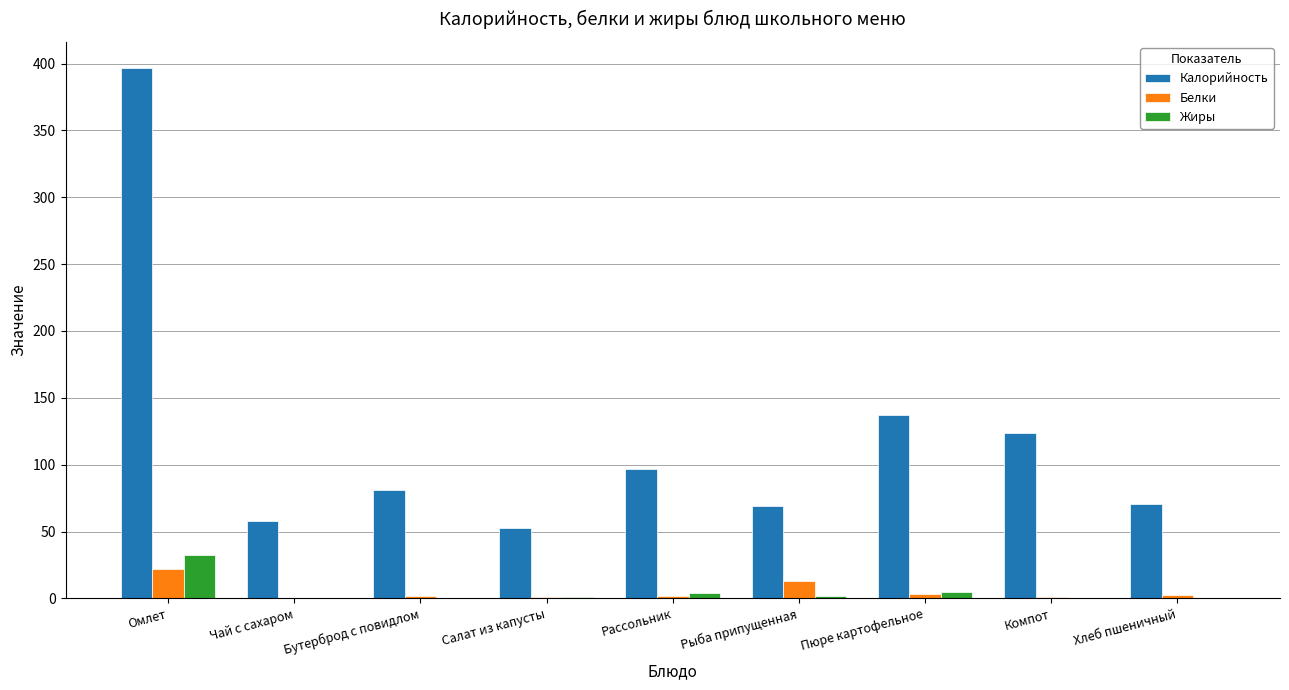

Is it true that Калорийность equals 52.4 at Салат из капусты?

True